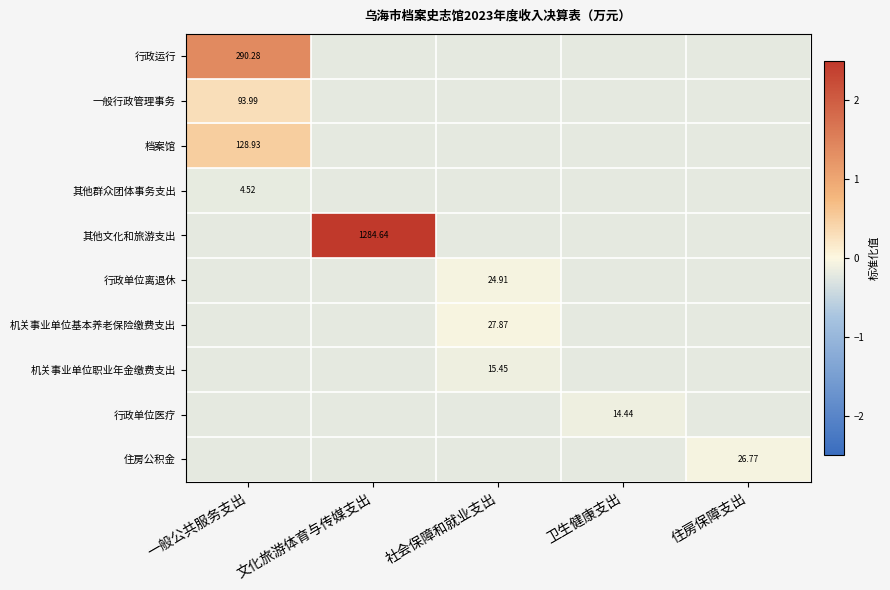

How many data points in 行政运行 are less than 0?

4